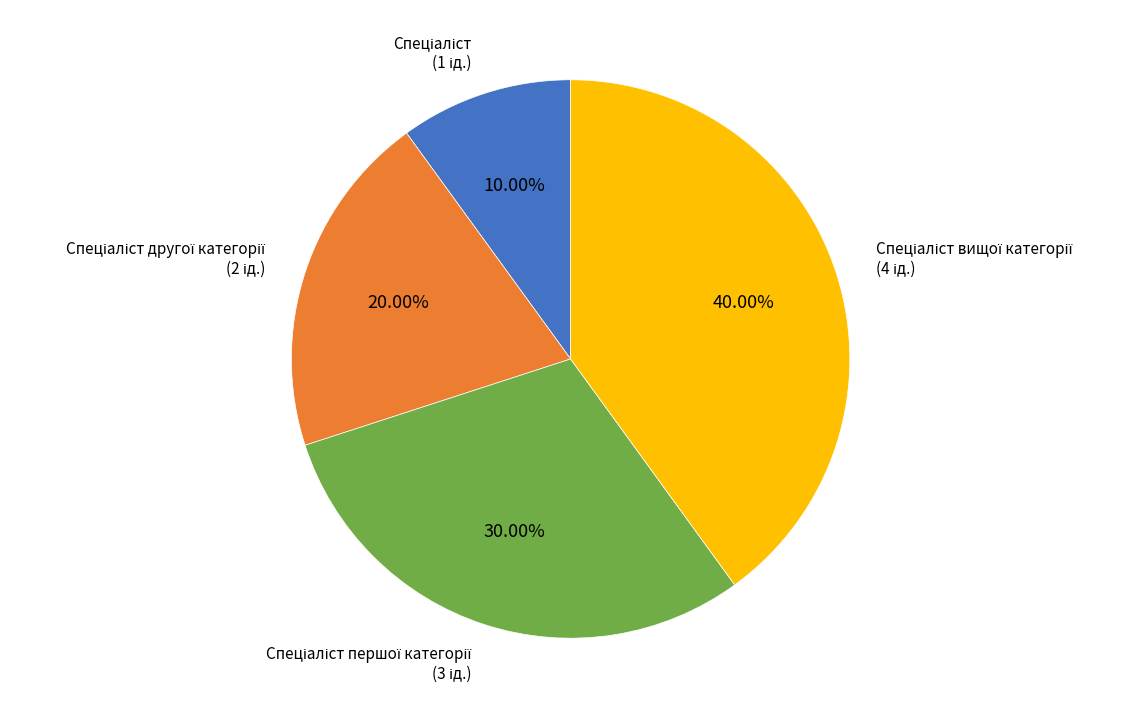

Is there a majority slice in this chart?

No